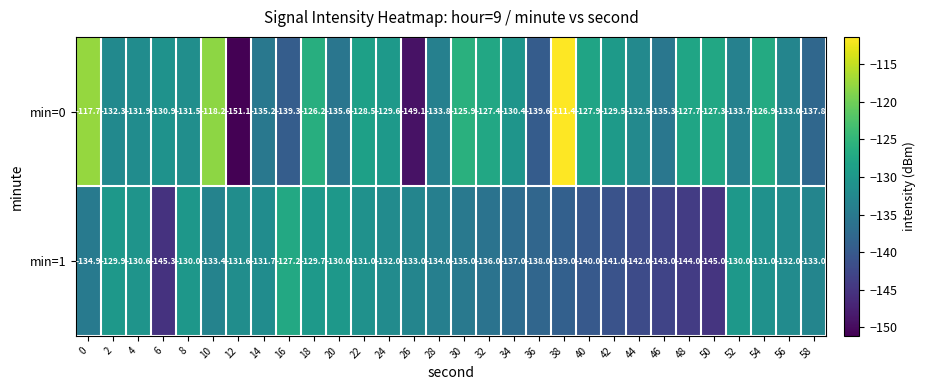

What is the sum of all min=0 values?

-3937.2